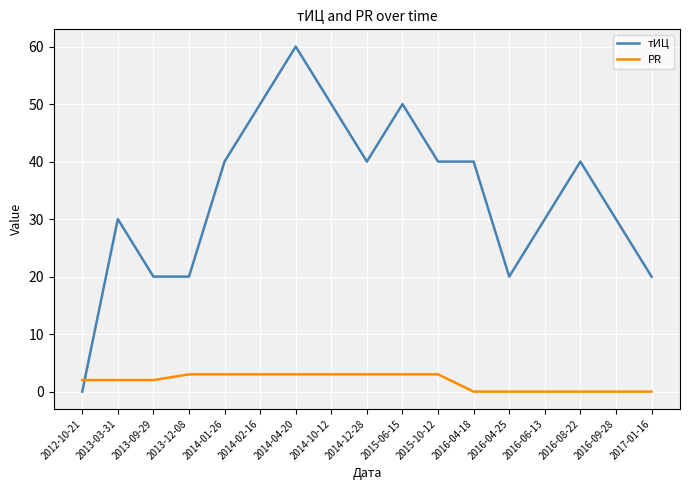

How many intersections are there between PR and тИЦ?

1